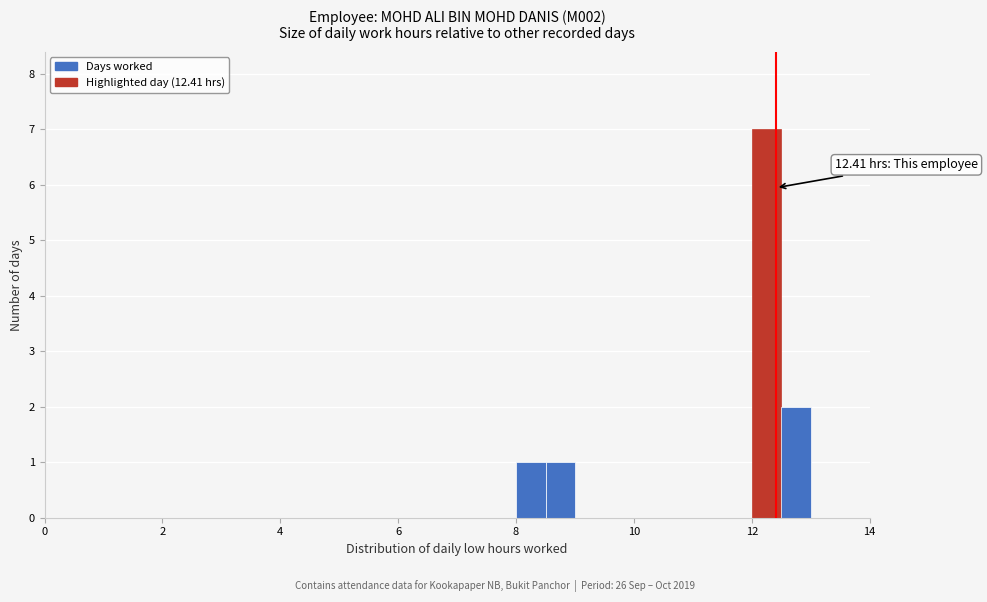

Around what value on the x-axis is the tallest bar? Give the approximate position of its centre, as read against the axis.

12.2